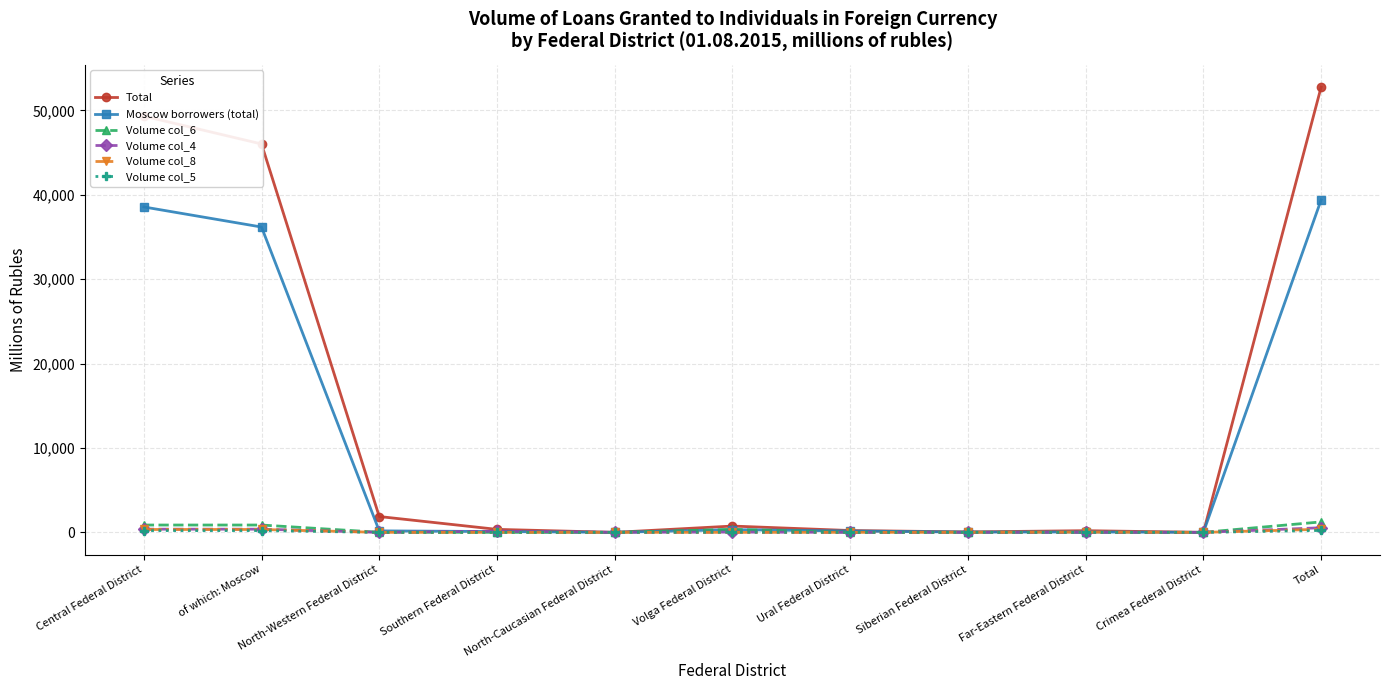

What is the average value of the Volume col_6 series?

304